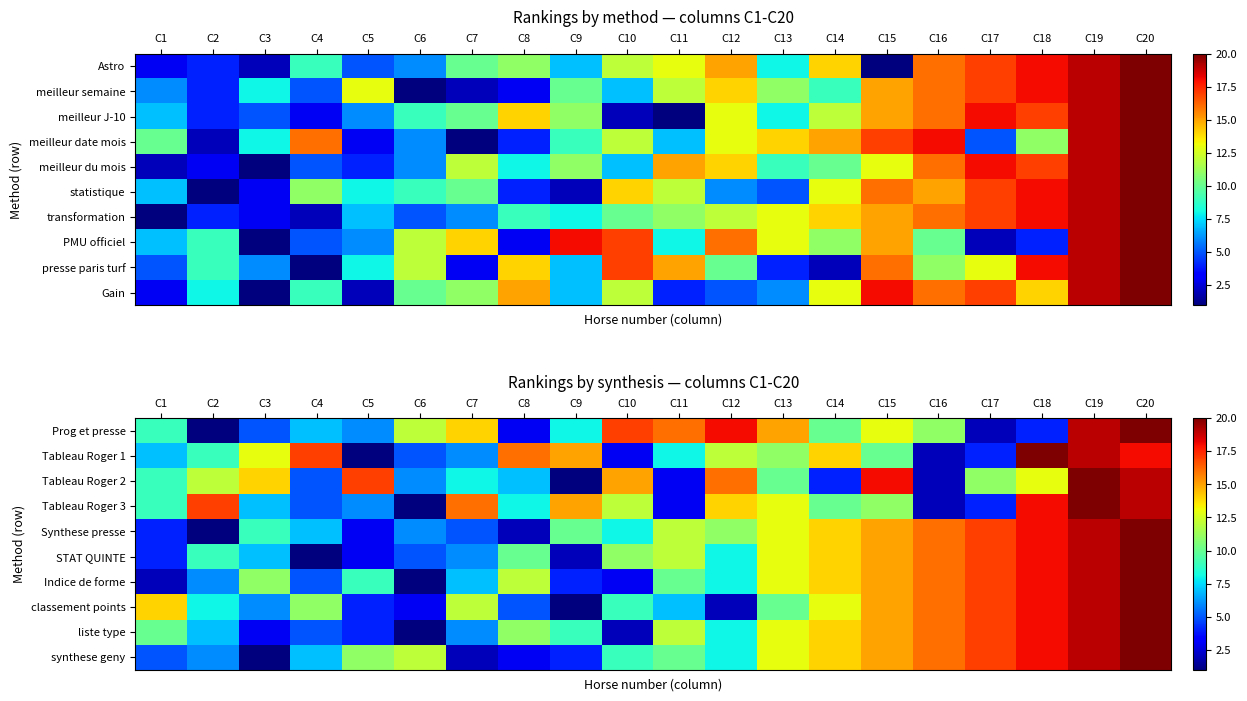

At which category does the chart reach its minimum across all series?

C2